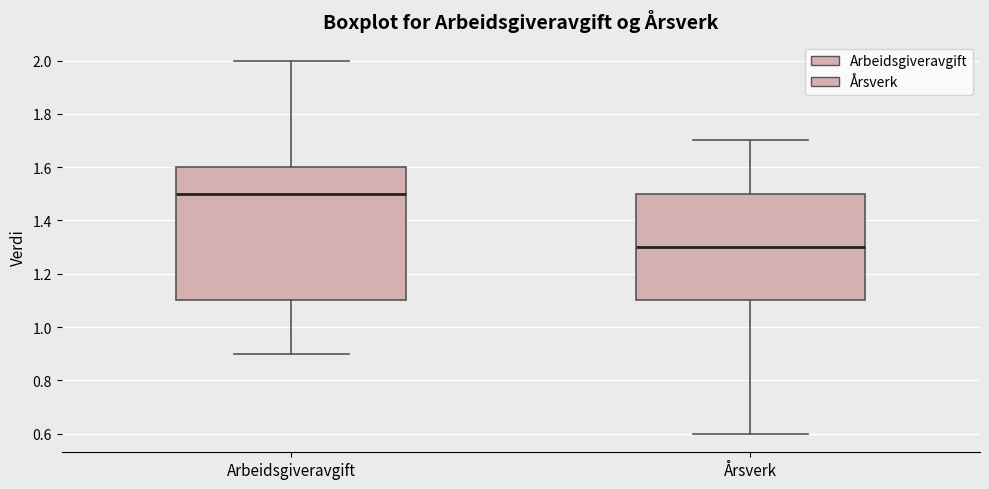

Which box's median line is the highest?

Arbeidsgiveravgift